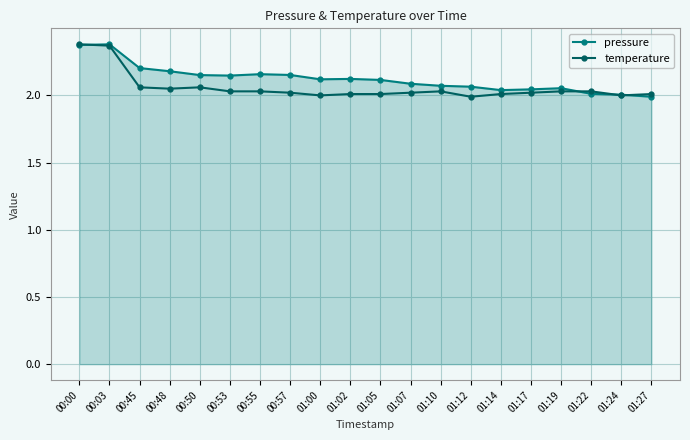

At 01:02, list the series in order from largest to smallest.

pressure, temperature